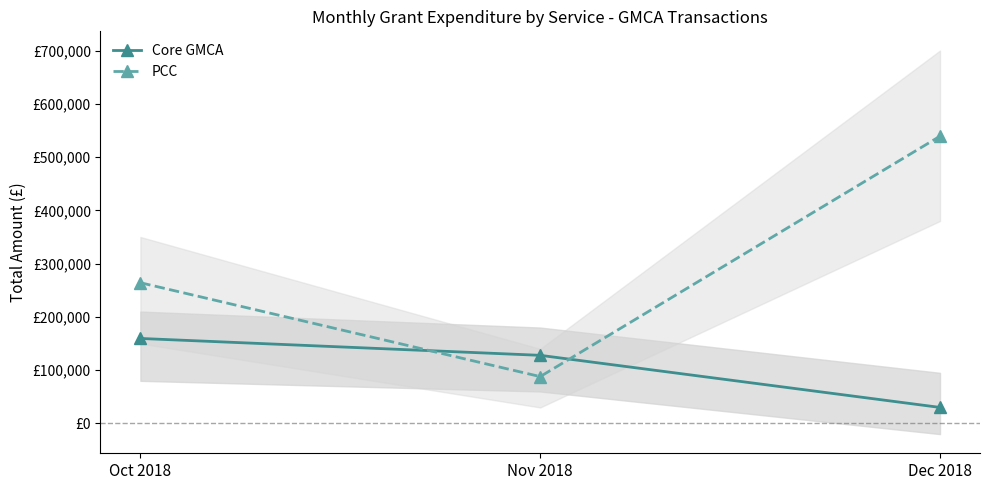

Rank the categories by Core GMCA value from lowest to highest.

Dec 2018, Nov 2018, Oct 2018